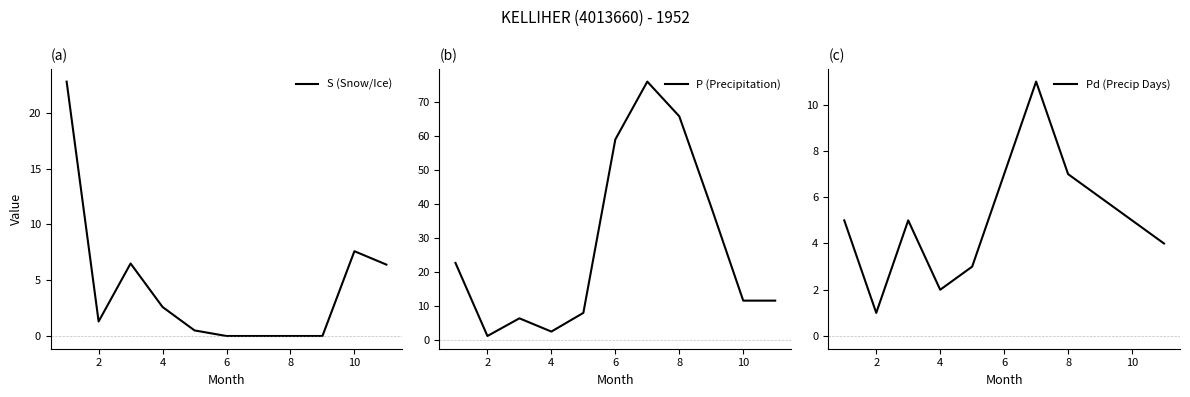

At which label is S (Snow/Ice) closest to 11?

10